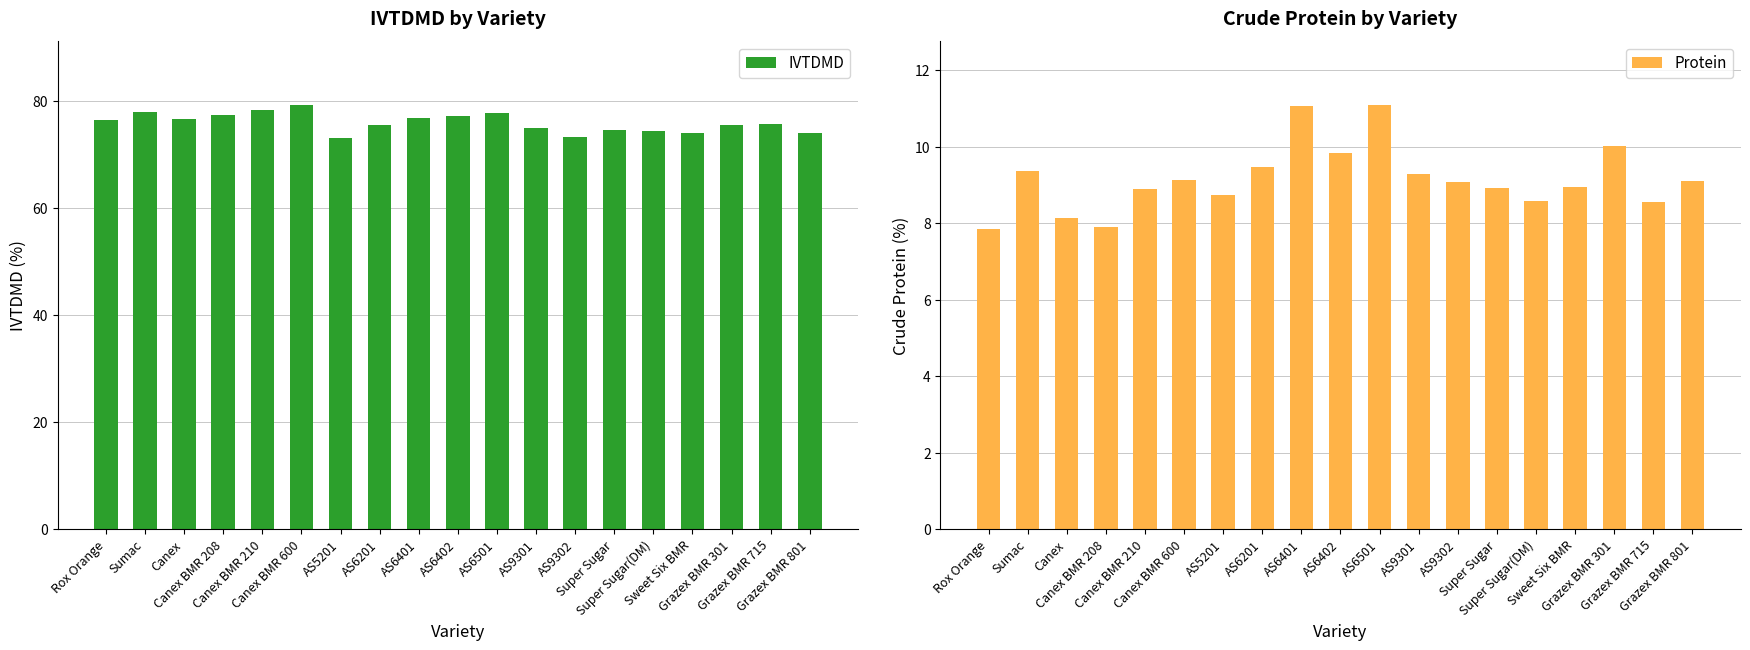

True or false: Protein has a value of 4.0 at Sumac.

False